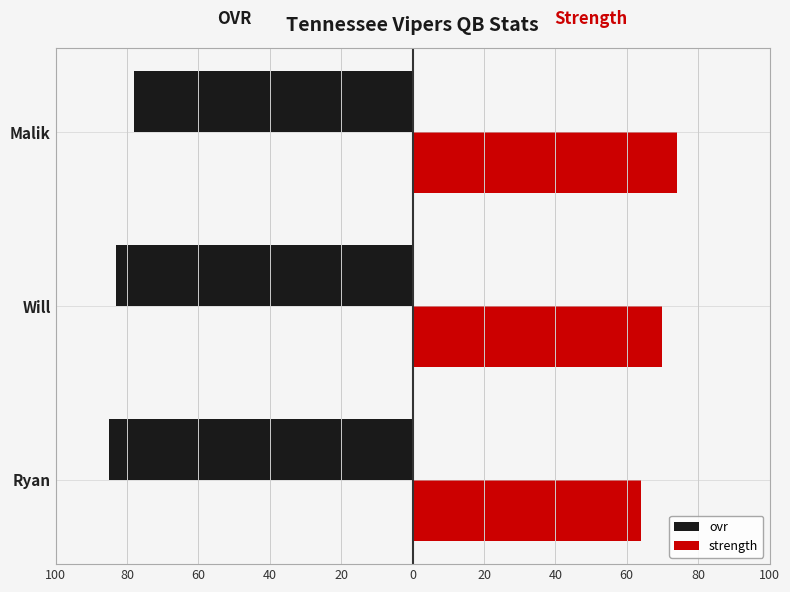

Reading left to right, extract all data points from this chart.

ovr: -85	-83	-78
strength: 64	70	74